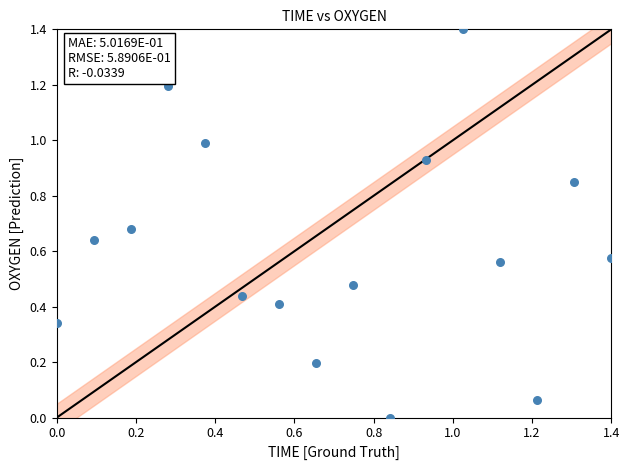

What is the range of X values (max minus min)?

1.4